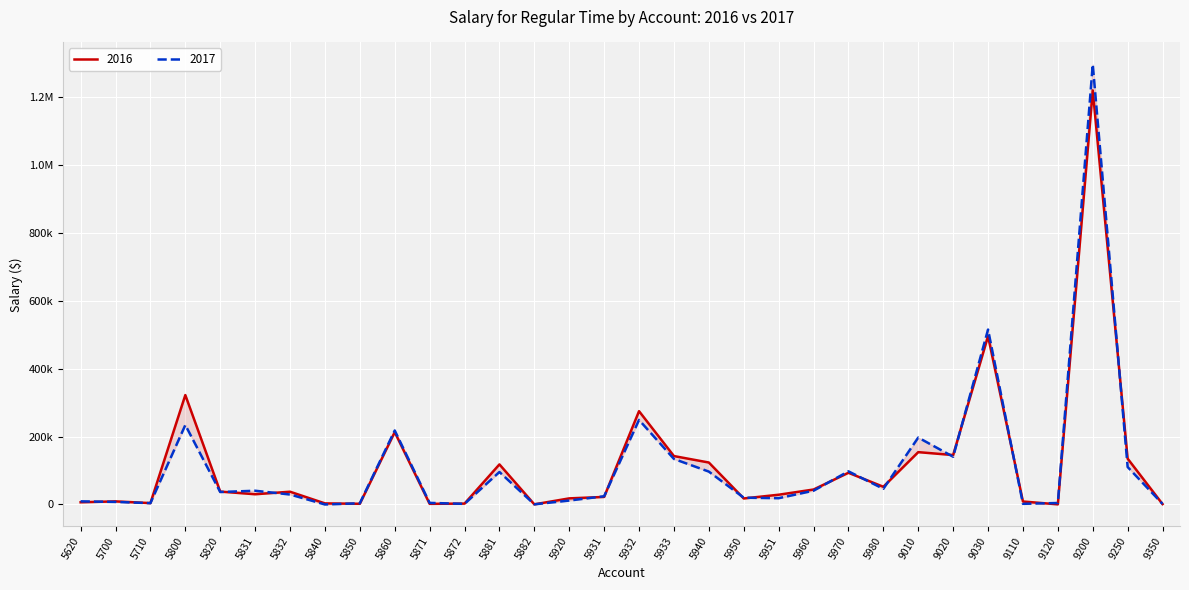

What is the minimum value shown in the chart?

-385.2